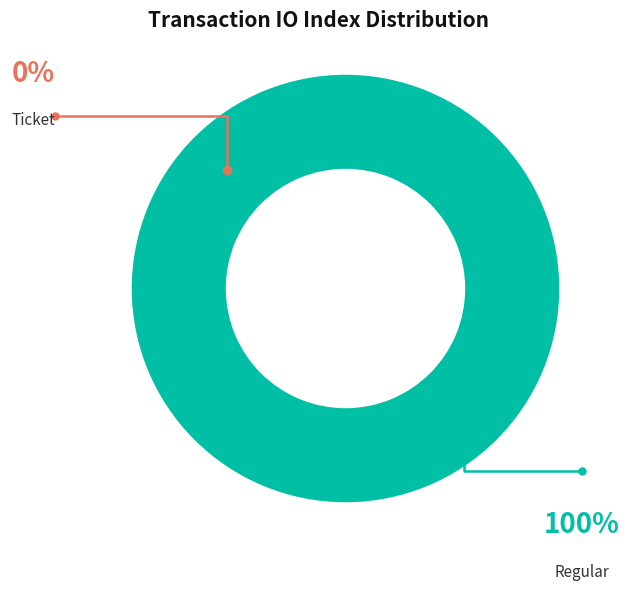

Is it true that Regular is 99% of the pie?

False